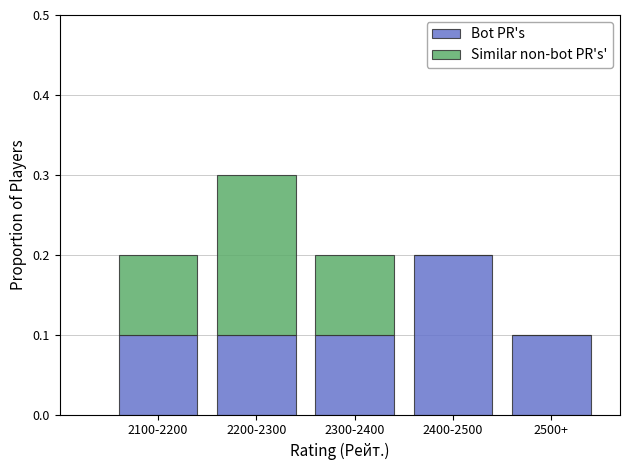

What is the sum of the Bot PR's values at 2300-2400 and 2400-2500?

0.3